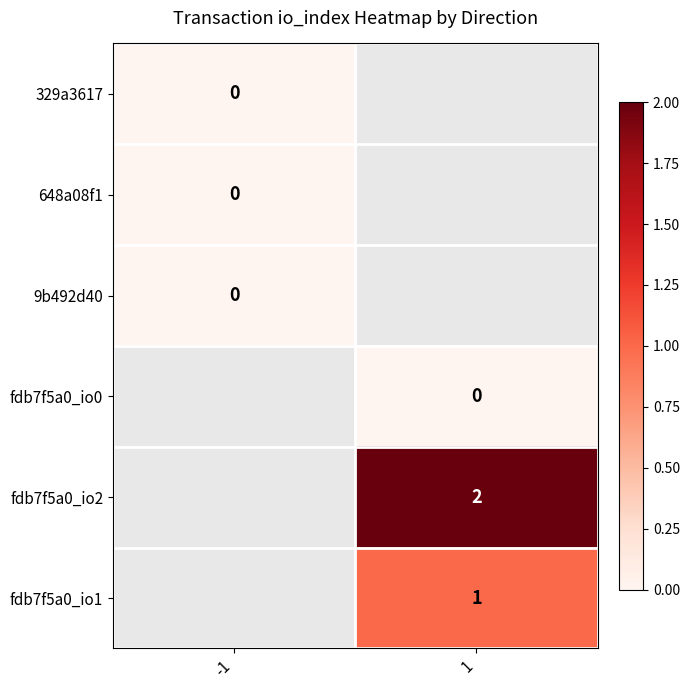

The fdb7f5a0_io2 series shows 0 at 1. True or false?

False